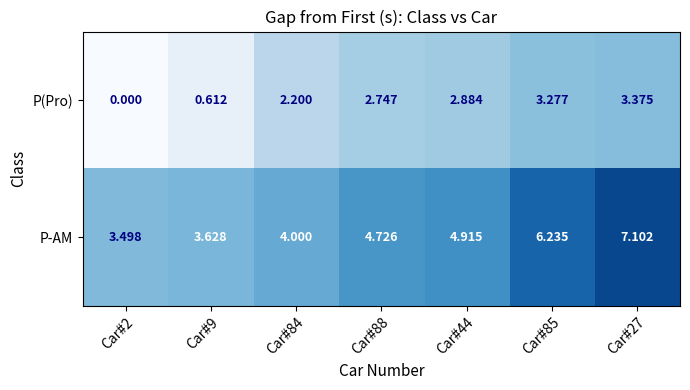

Is the value of P-AM at Car#44 greater than the value of P(Pro) at Car#44?

Yes